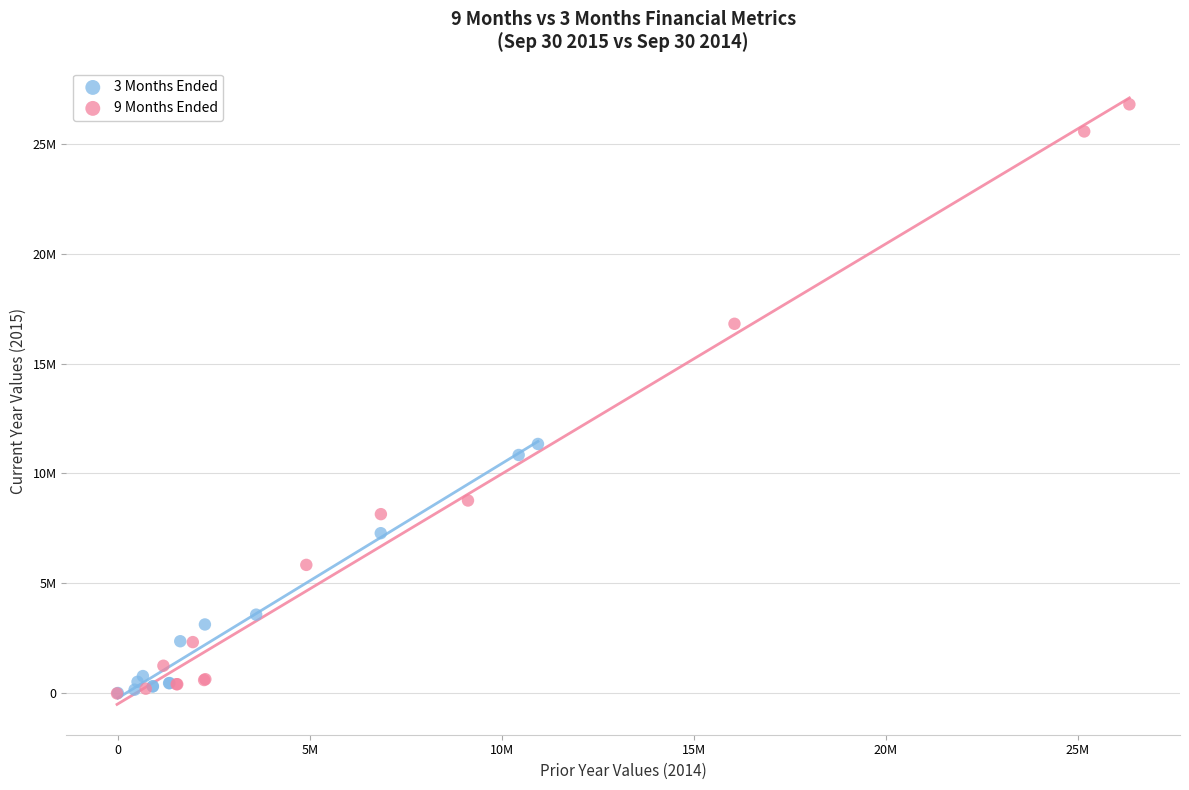

What are all the series names shown in the legend?

3 Months Ended, 9 Months Ended